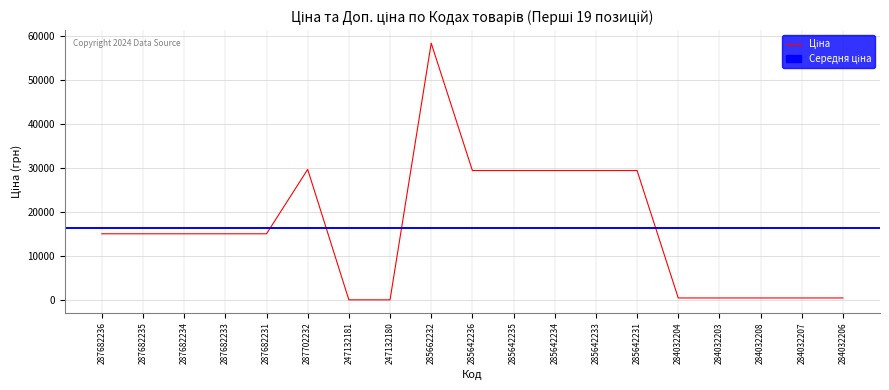

What is the sum of the values at 285642233 and 287682231?

44611.5